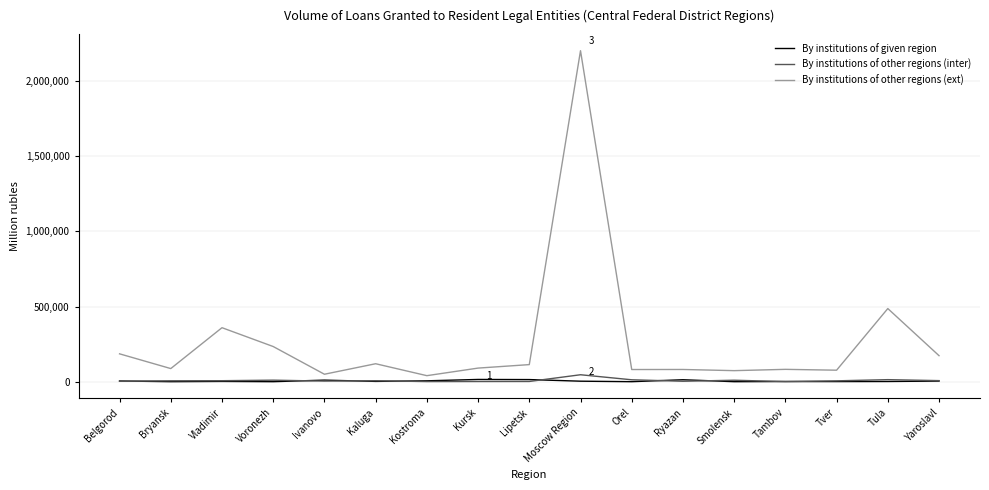

What is the minimum value for By institutions of other regions (ext)?

40023